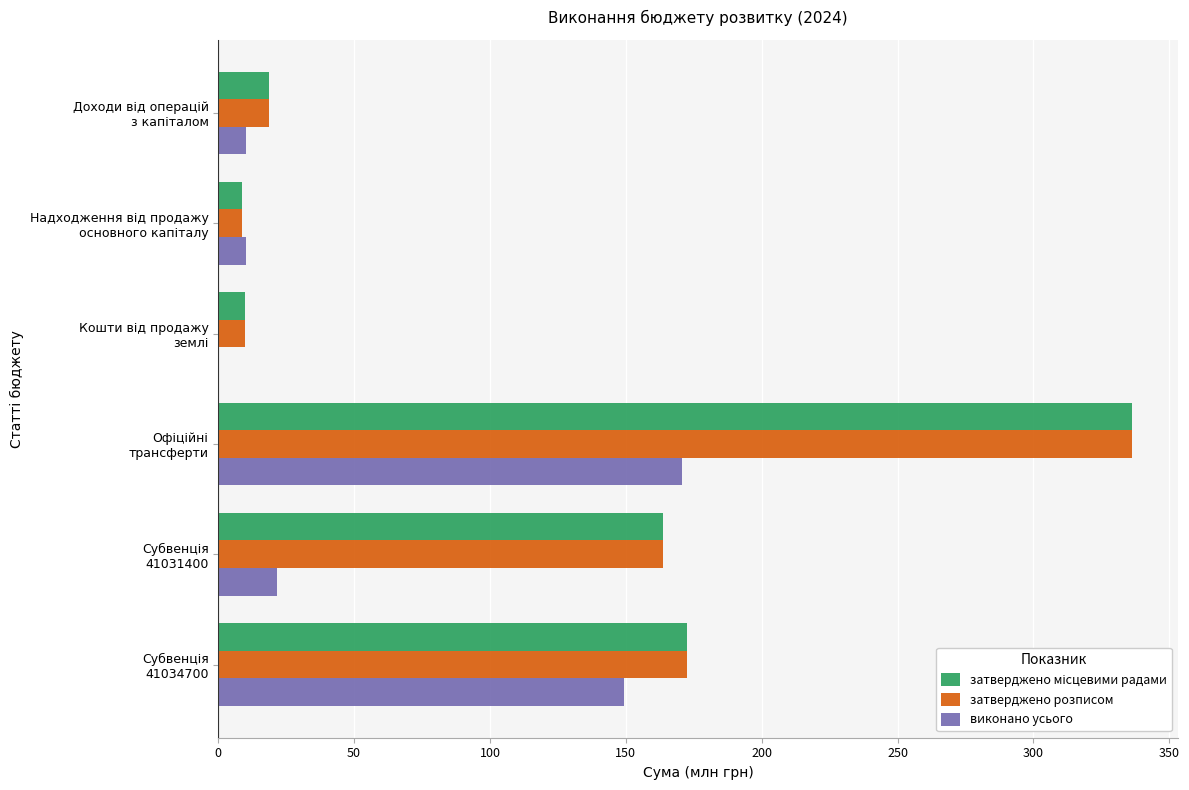

What is the sum of all затверджено розписом values?

710.3